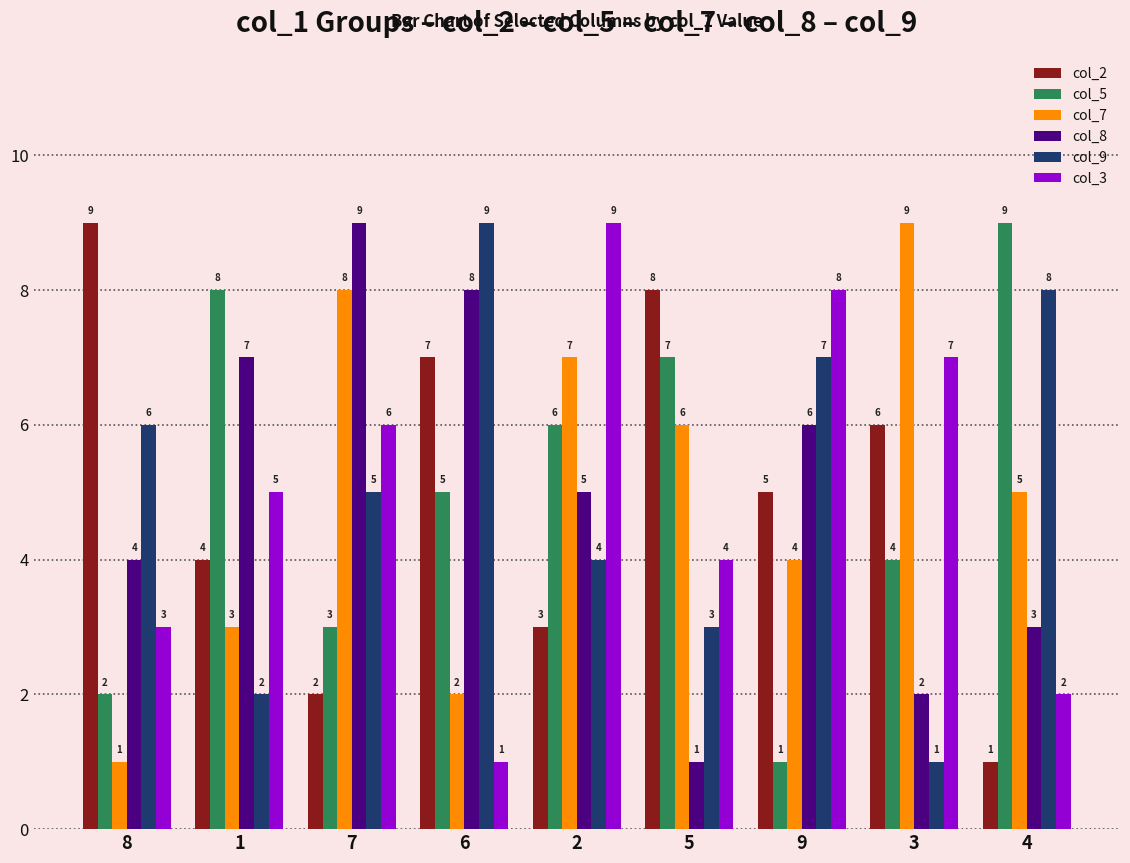

At how many categories does at least one series exceed 6?

9